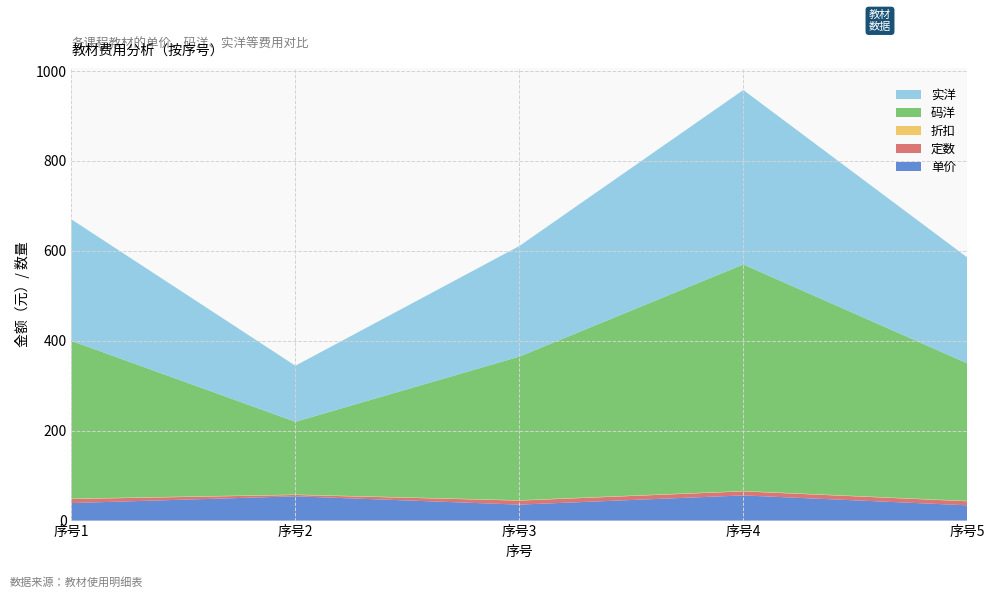

Reading right to left, transcribe all the data shown in this chart.

单价: 34.0	56.0	35.5	54.0	39.0
定数: 9.0	9.0	9.0	3.0	9.0
折扣: 0.8	0.8	0.8	0.8	0.8
码洋: 306.0	504.0	319.5	162.0	351.0
实洋: 235.6	388.1	246.0	124.7	270.3